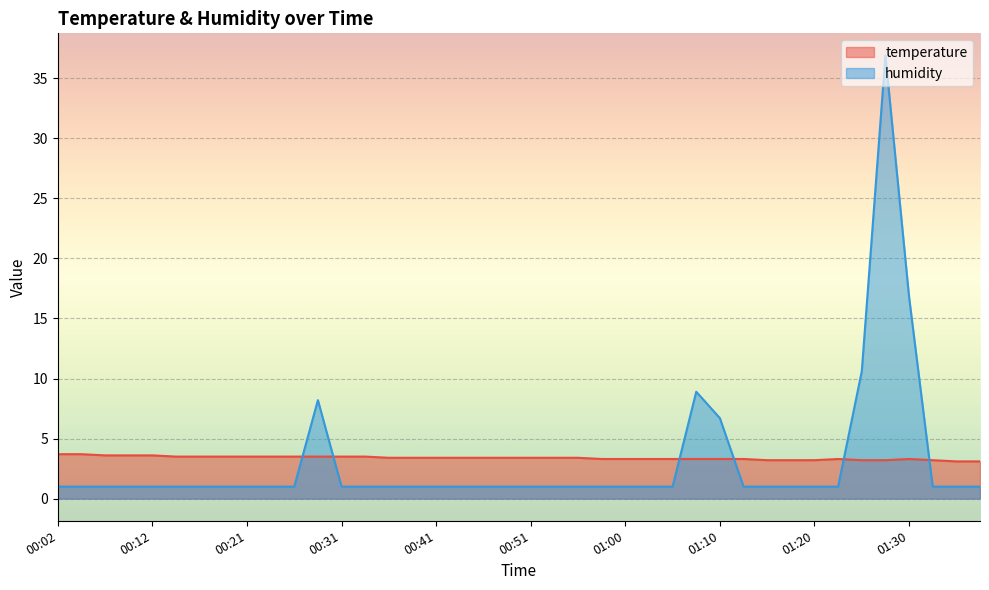

What is the value of the temperature point at the 13th from the left?

3.5